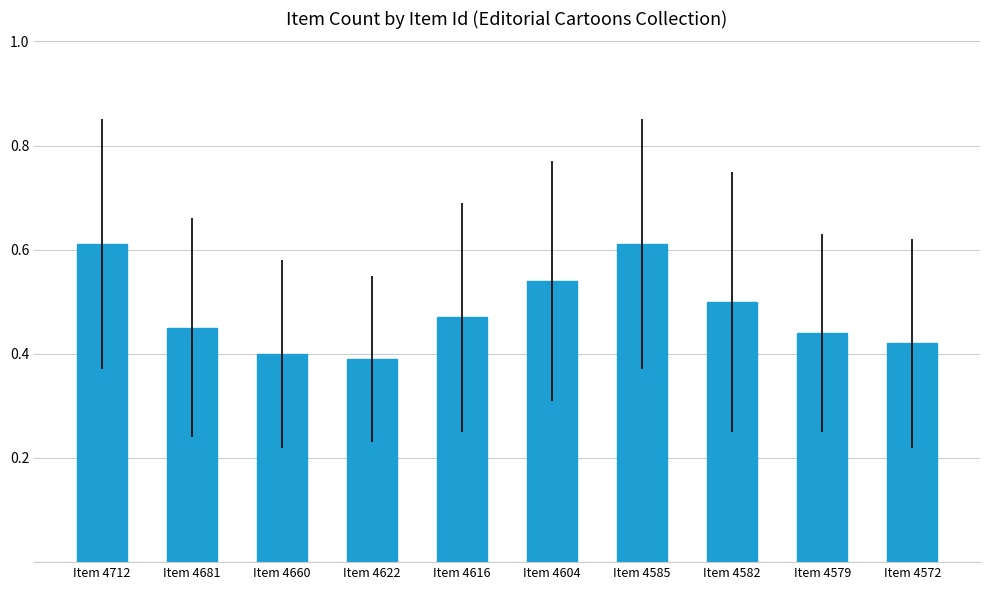

What is the sum of the values at Item 4582 and Item 4579?

0.9